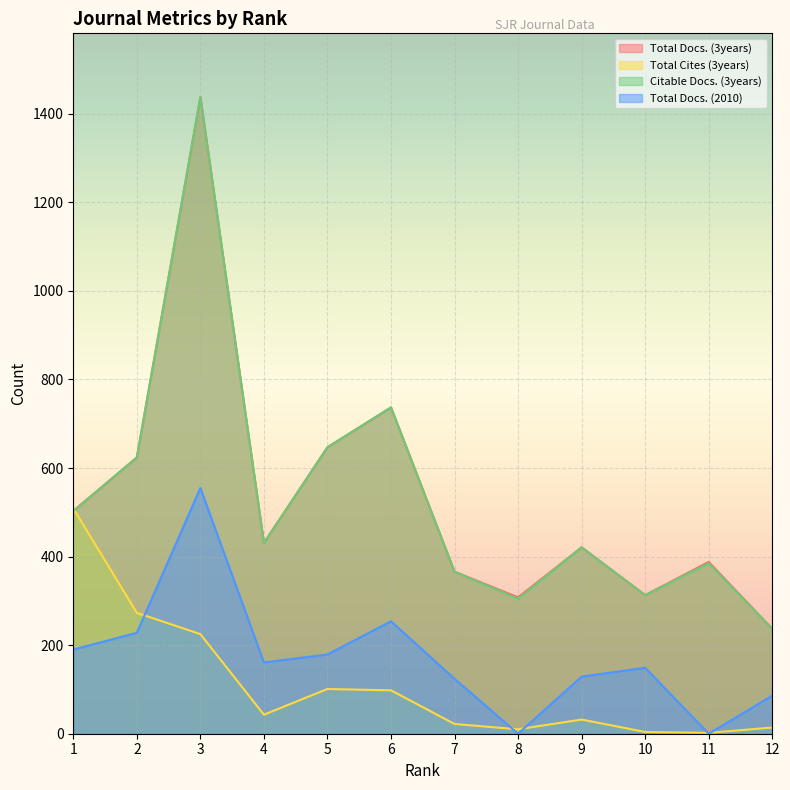

Rank the series at 8 from lowest to highest value.

Total Docs. (2010), Total Cites (3years), Citable Docs. (3years), Total Docs. (3years)